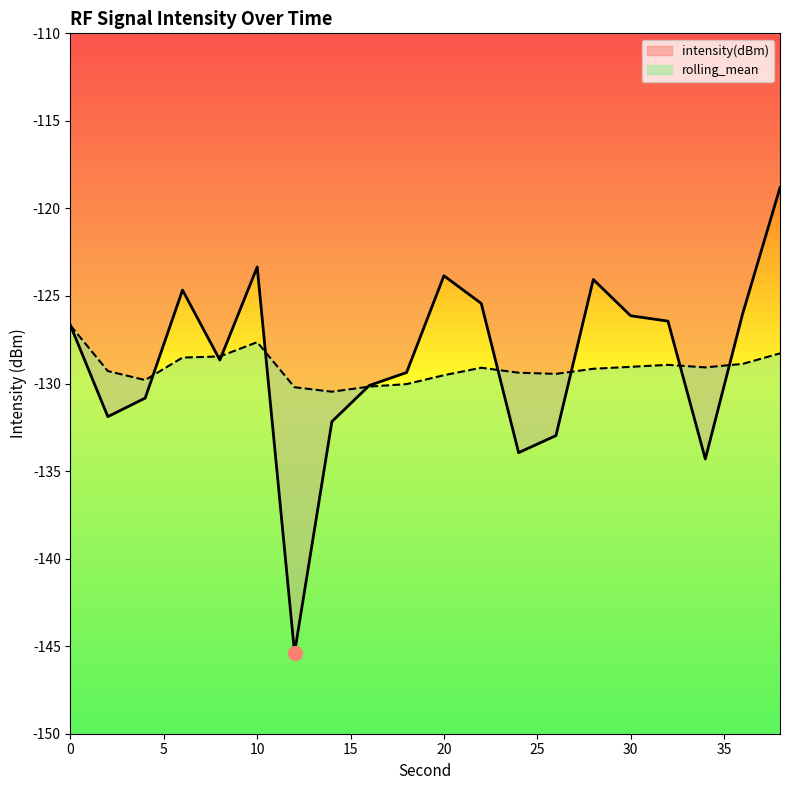

At which category does intensity(dBm) reach its first local valley?

2